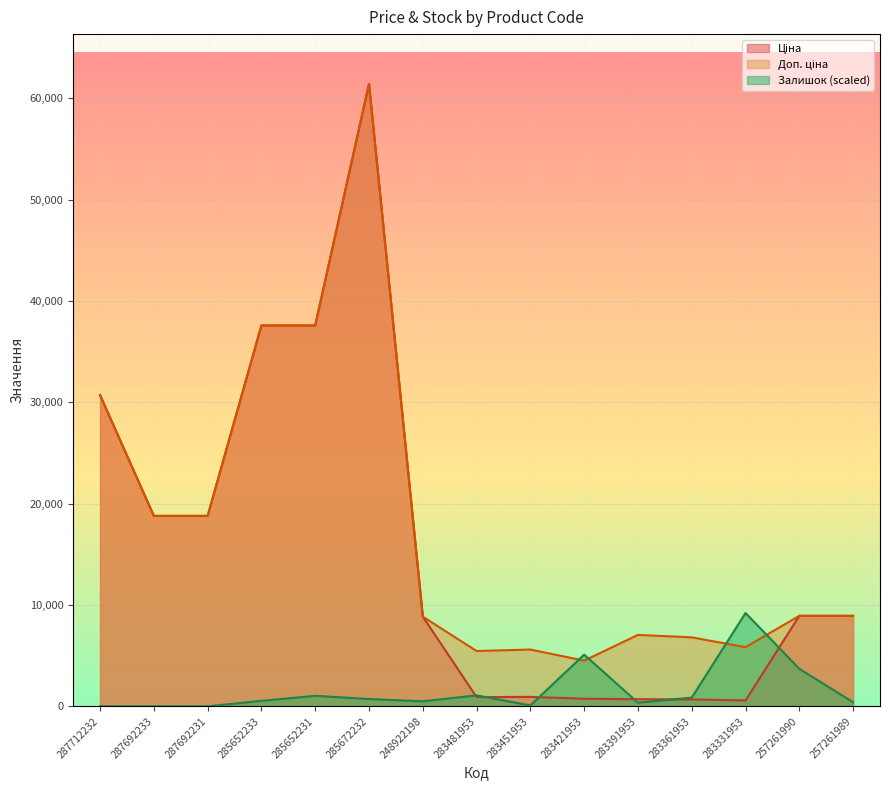

Which series has the widest spread of values?

Ціна